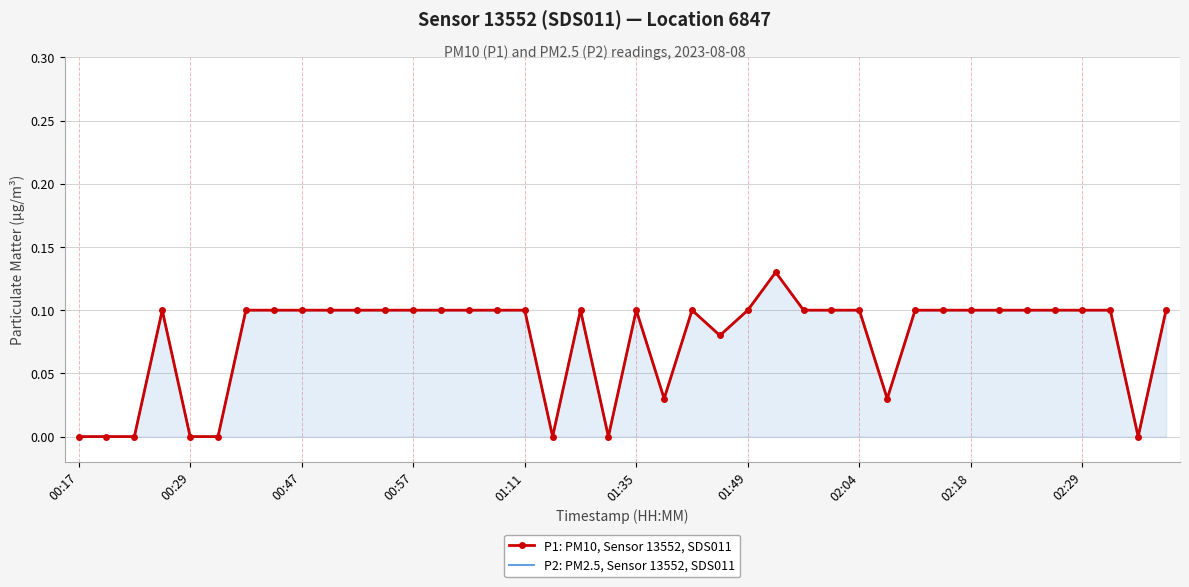

Is it true that P1: PM10, Sensor 13552, SDS011 equals 0.1 at 19?

False